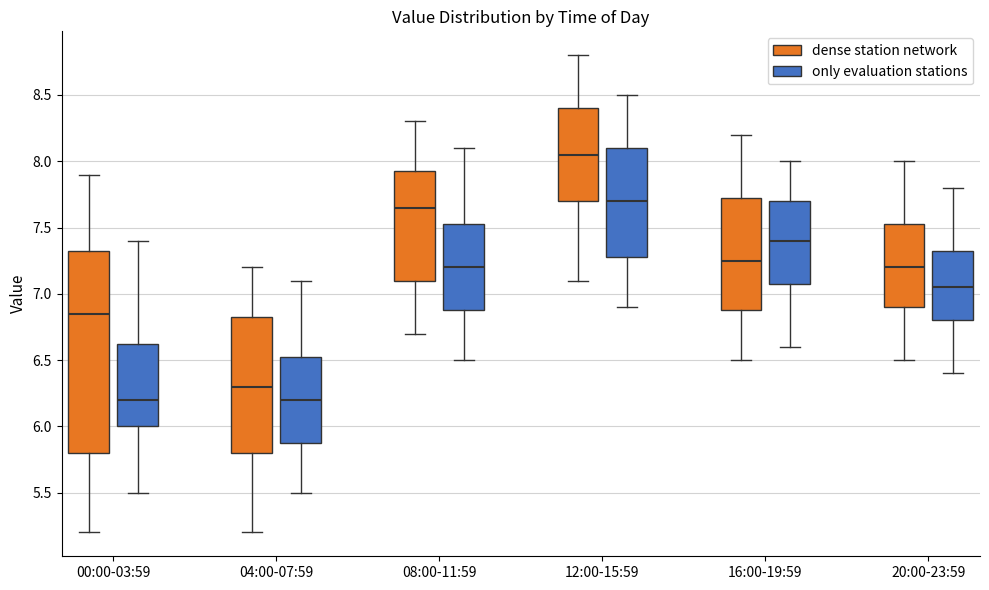

Reading left to right, read every box against the y-axis: the position of its median line, the range the box covers, and the ends of its whiskers. The values are not printed on the chart, so give them approximately, as read against the axis.

00:00-03:59 (dense station network): median 6.85, box 5.80 to 7.35, whiskers 5.20 to 7.90
00:00-03:59 (only evaluation stations): median 6.20, box 6.00 to 6.65, whiskers 5.50 to 7.40
04:00-07:59 (dense station network): median 6.30, box 5.80 to 6.85, whiskers 5.20 to 7.20
04:00-07:59 (only evaluation stations): median 6.20, box 5.90 to 6.55, whiskers 5.50 to 7.10
08:00-11:59 (dense station network): median 7.65, box 7.10 to 7.95, whiskers 6.70 to 8.30
08:00-11:59 (only evaluation stations): median 7.20, box 6.90 to 7.55, whiskers 6.50 to 8.10
12:00-15:59 (dense station network): median 8.05, box 7.70 to 8.40, whiskers 7.10 to 8.80
12:00-15:59 (only evaluation stations): median 7.70, box 7.30 to 8.10, whiskers 6.90 to 8.50
16:00-19:59 (dense station network): median 7.25, box 6.90 to 7.75, whiskers 6.50 to 8.20
16:00-19:59 (only evaluation stations): median 7.40, box 7.10 to 7.70, whiskers 6.60 to 8.00
20:00-23:59 (dense station network): median 7.20, box 6.90 to 7.55, whiskers 6.50 to 8.00
20:00-23:59 (only evaluation stations): median 7.05, box 6.80 to 7.35, whiskers 6.40 to 7.80